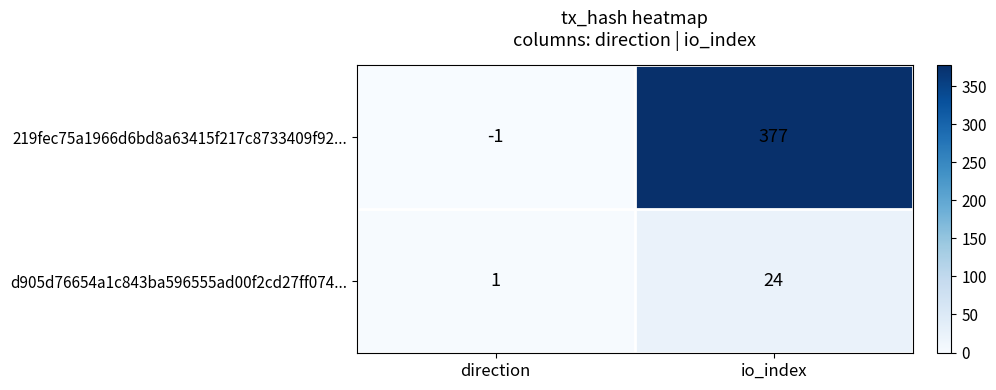

At which category is the sum across all series the highest?

io_index